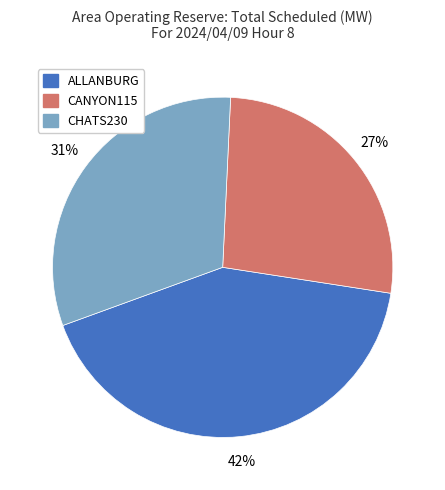

To the nearest percent, what is the difference between the largest and smallest slice percentages?

15%